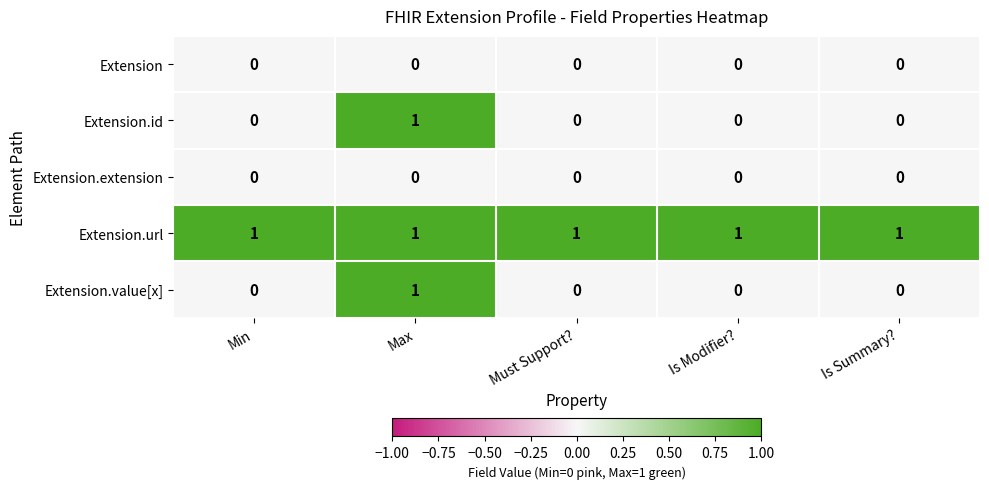

At how many categories does at least one series exceed 0?

5